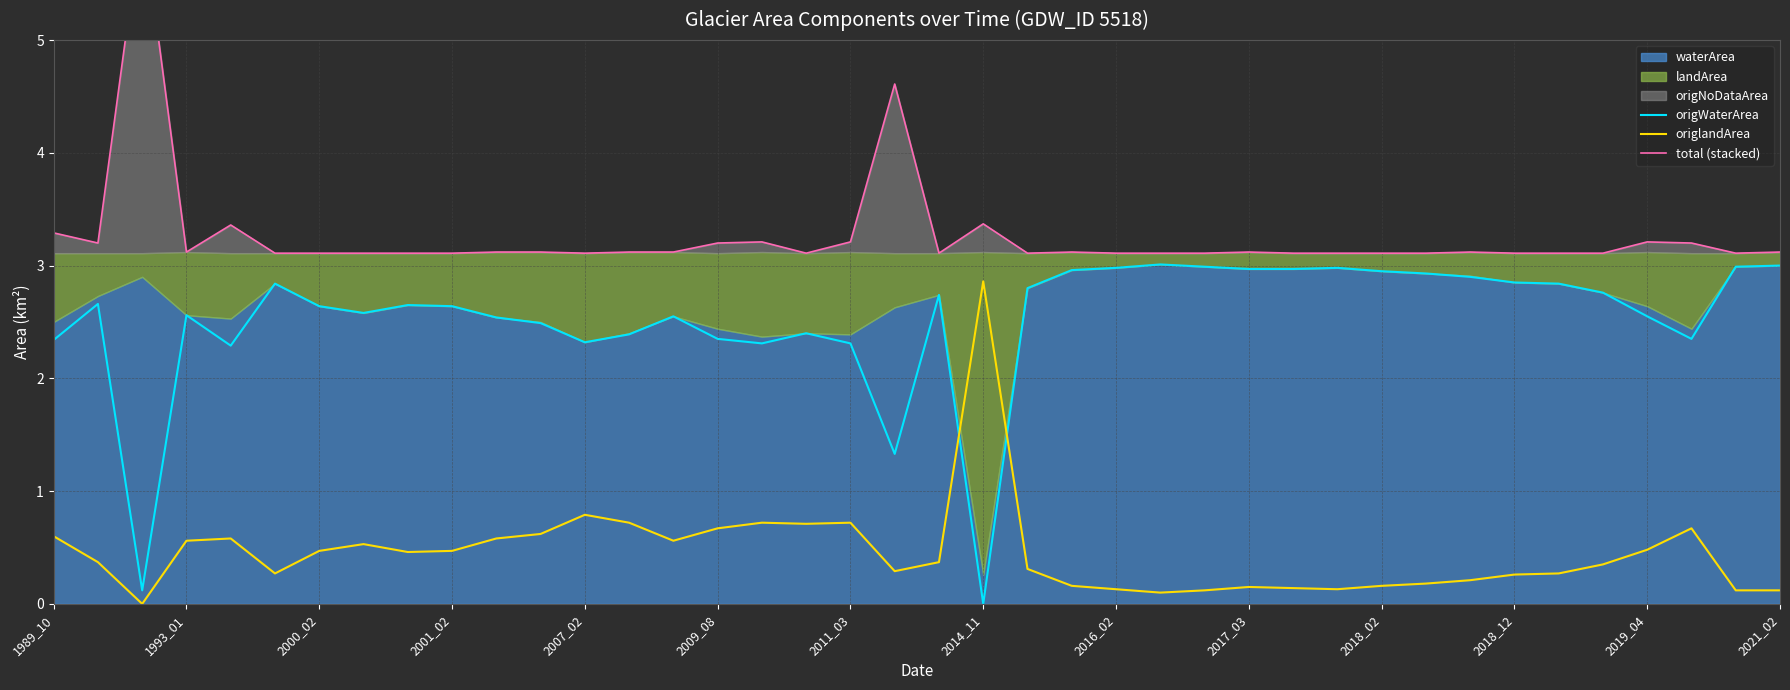

Where does the origWaterArea series first go above 2?

1989_10